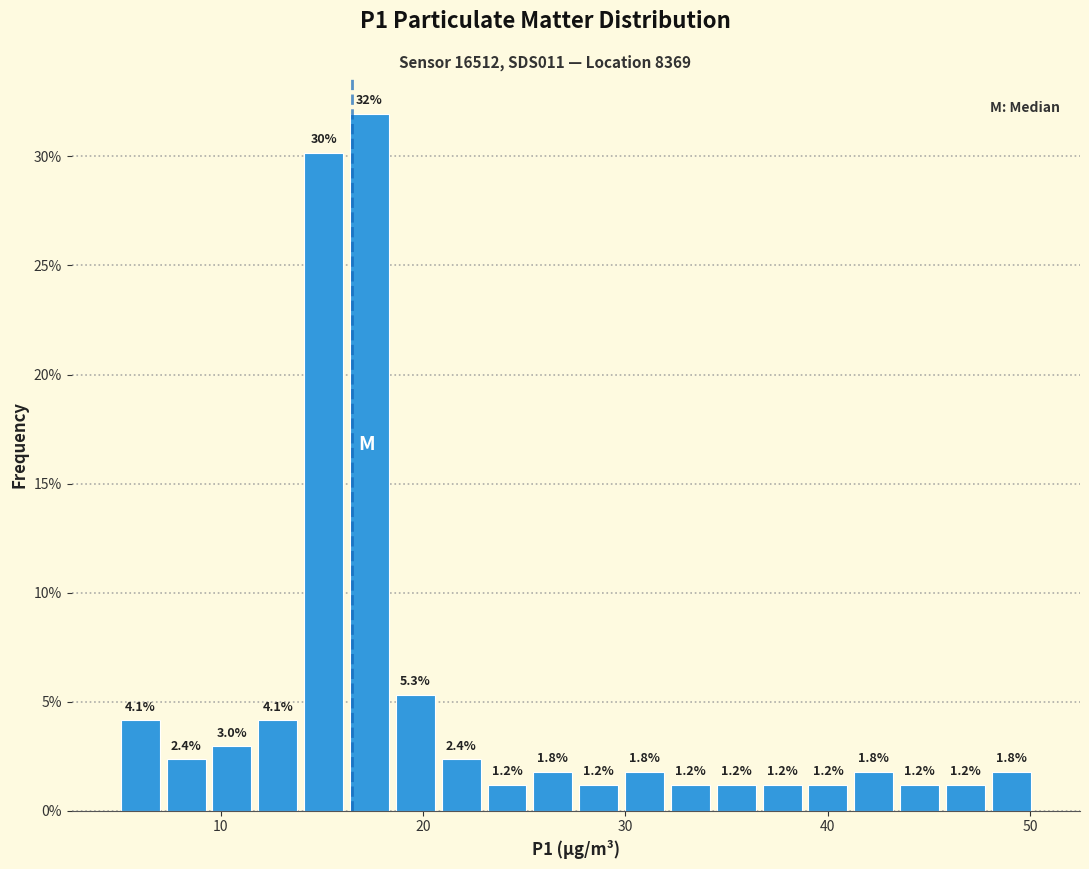

Around what value on the x-axis is the tallest bar? Give the approximate position of its centre, as read against the axis.

17